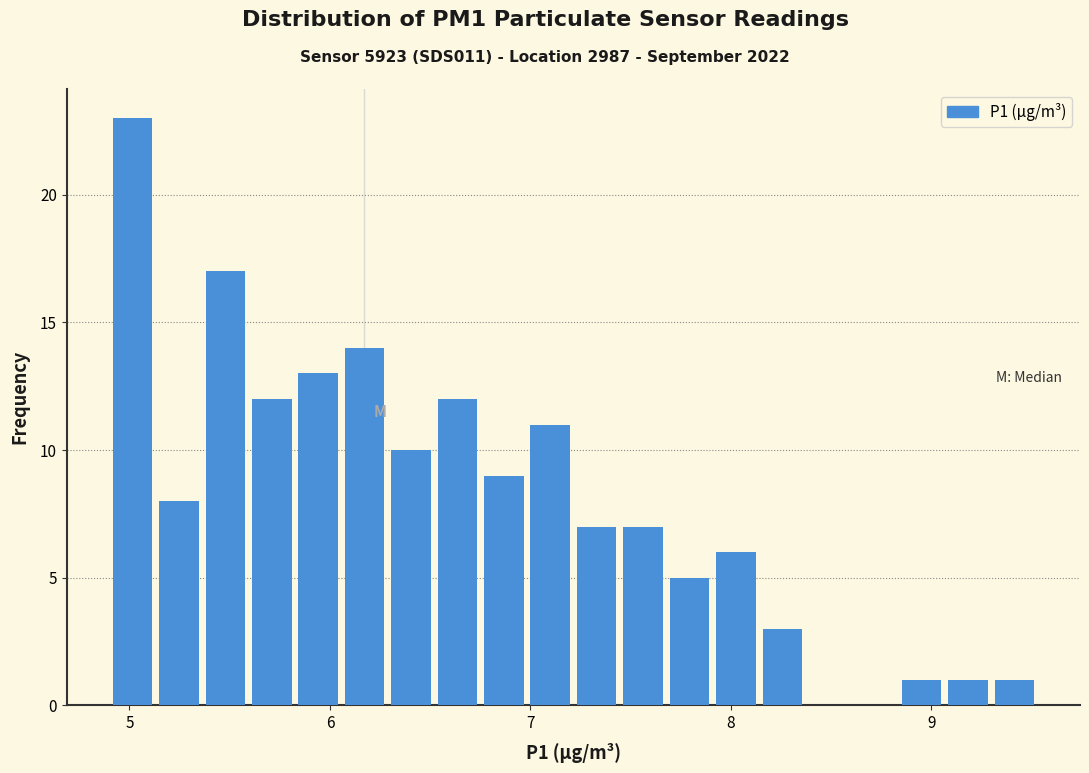

Read against the x-axis, roughly where is the centre of the tallest bar?

5.0